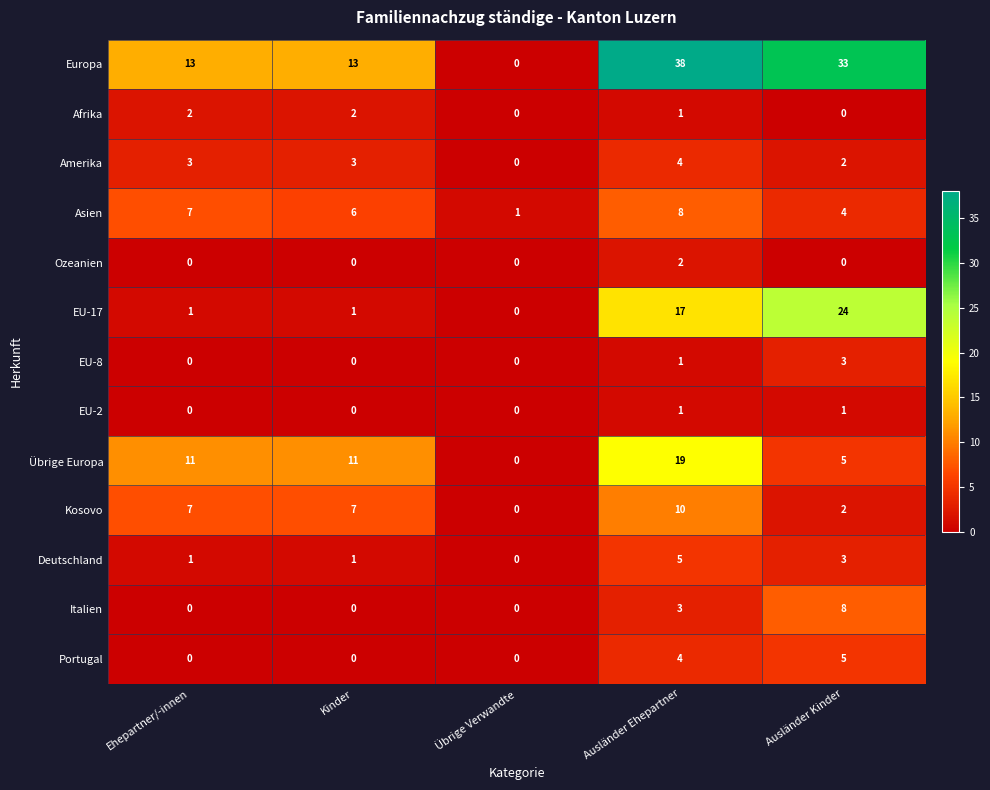

Count the Übrige Europa values in the range 5 to 11.

3